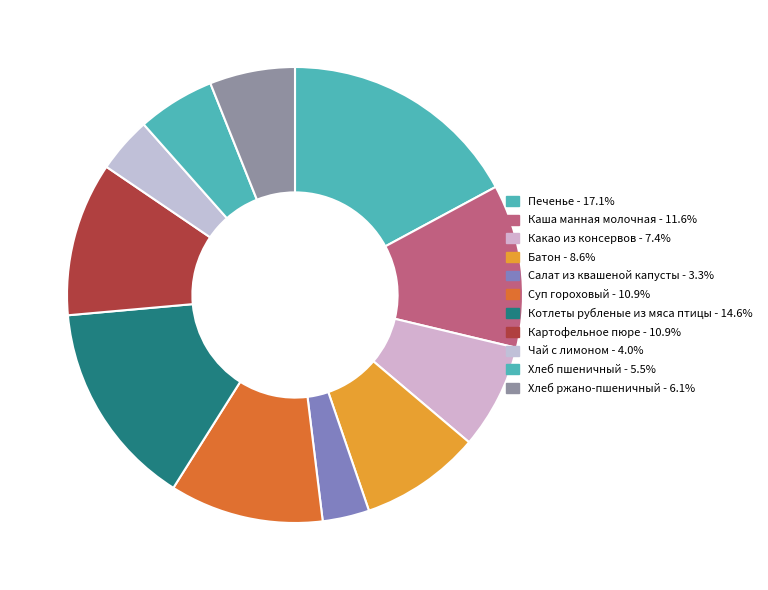

What is the largest slice in the pie chart?

Печенье